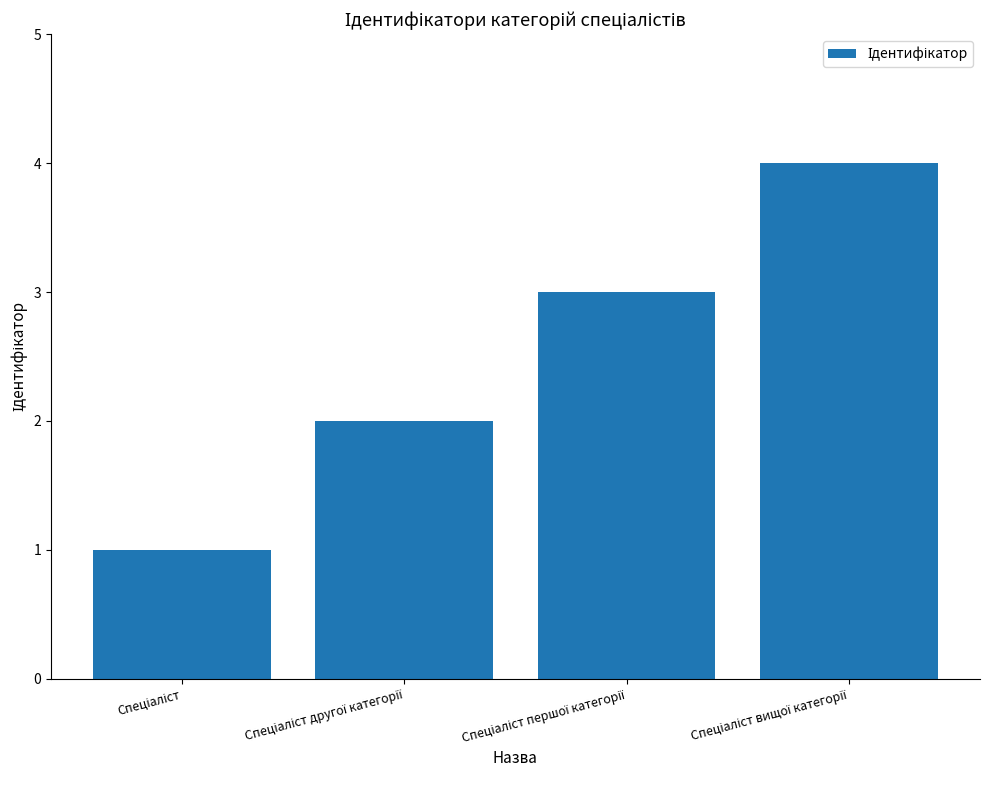

What is the maximum value shown in the chart?

4